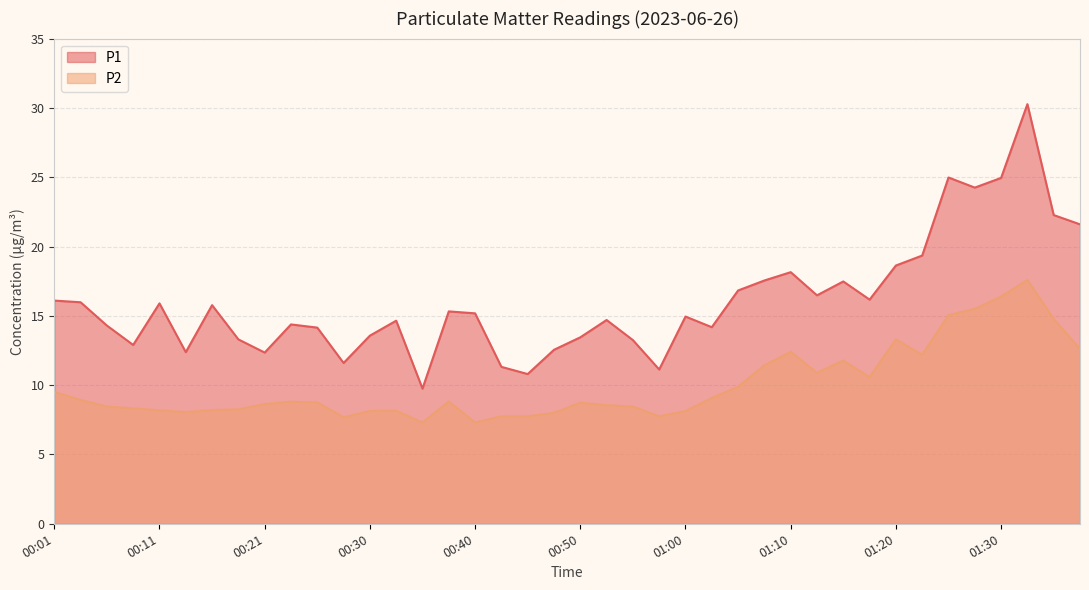

How many distinct data groups are displayed?

2